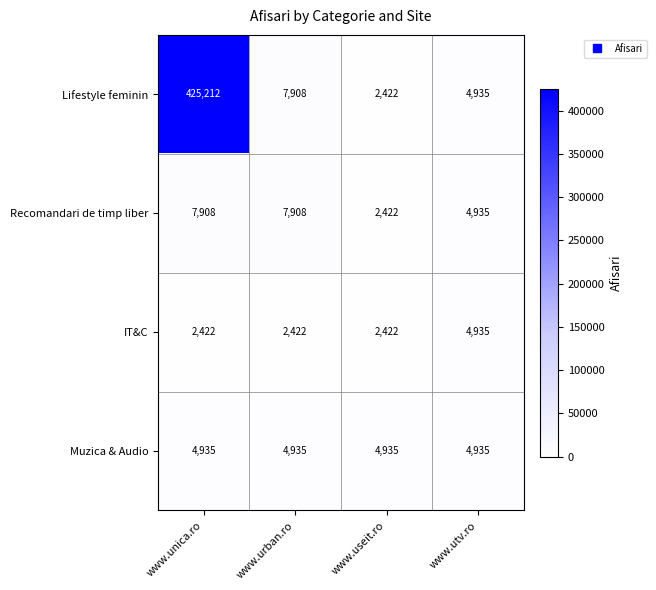

Reading left to right, extract all data points from this chart.

Lifestyle feminin: 425212	7908	2422	4935
Recomandari de timp liber: 7908	7908	2422	4935
IT&C: 2422	2422	2422	4935
Muzica & Audio: 4935	4935	4935	4935